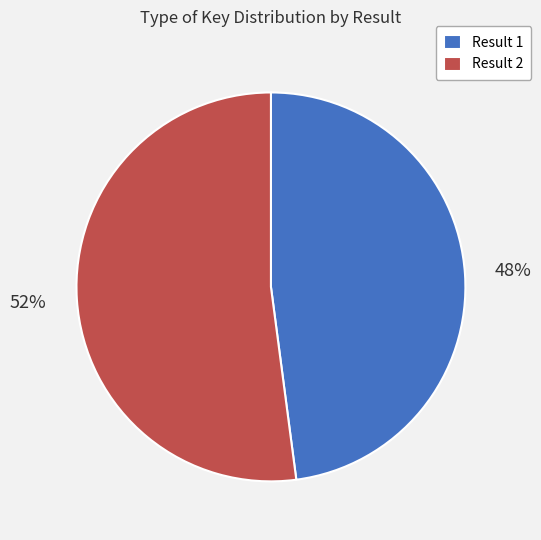

Which category accounts for the majority?

Result 2